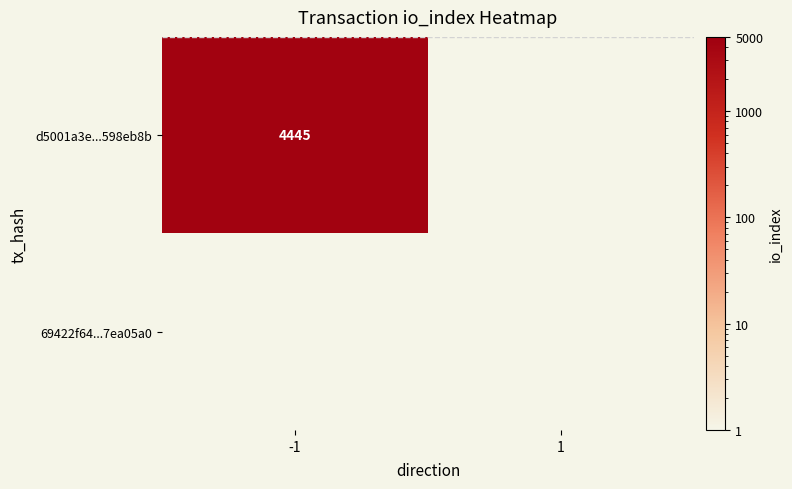

The d5001a3e...598eb8b series shows 7093 at -1. True or false?

False